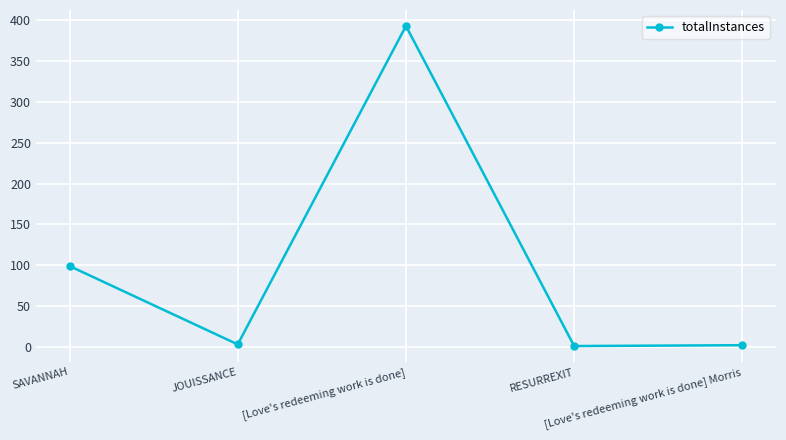

What is the difference between the maximum and second lowest values?

391